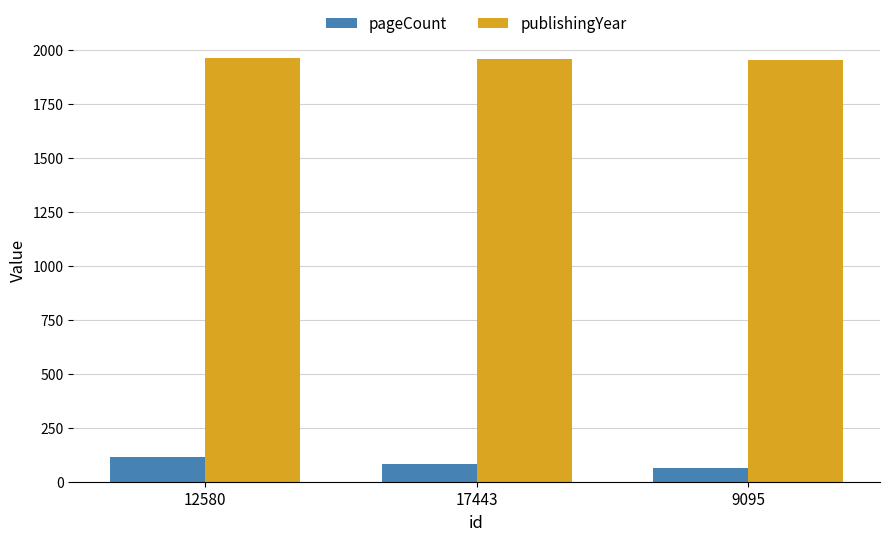

At how many categories does at least one series exceed 1940?

3